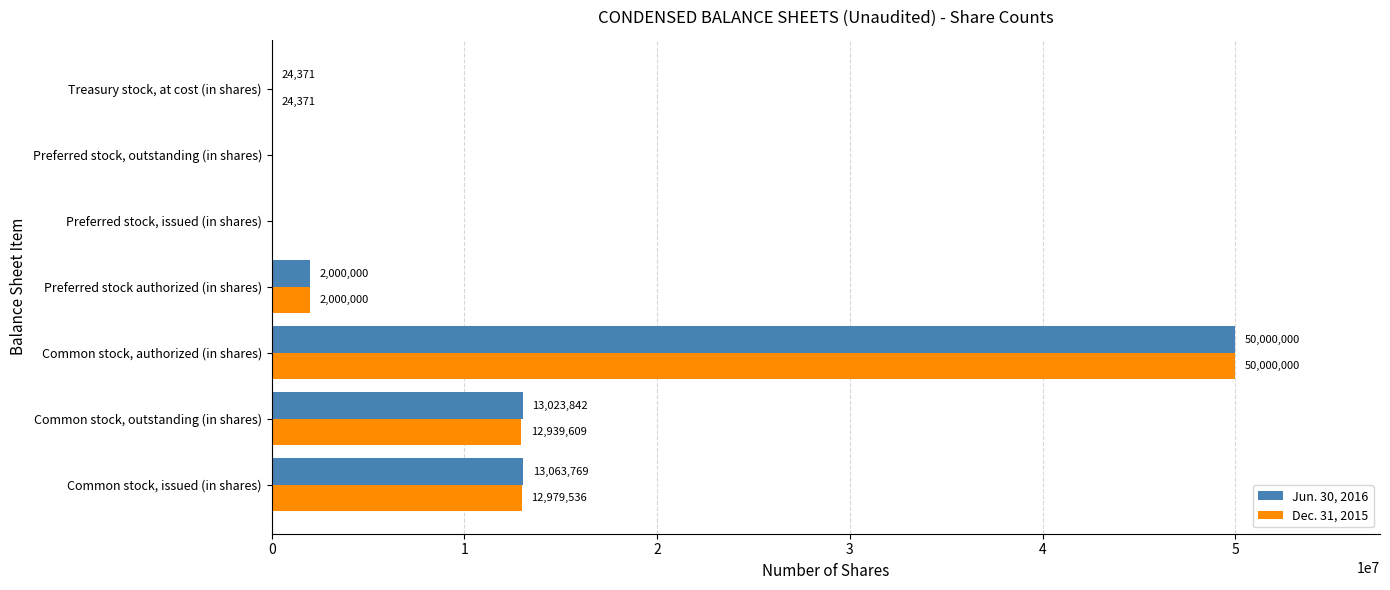

True or false: Jun. 30, 2016 has a value of 50000000 at Common stock, authorized (in shares).

True